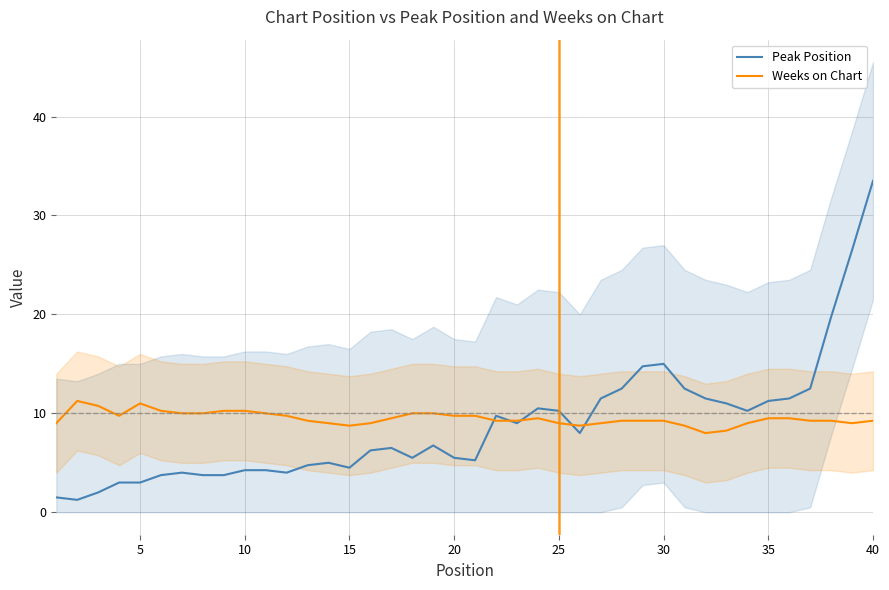

How many values in the Peak Position series exceed 6?

22